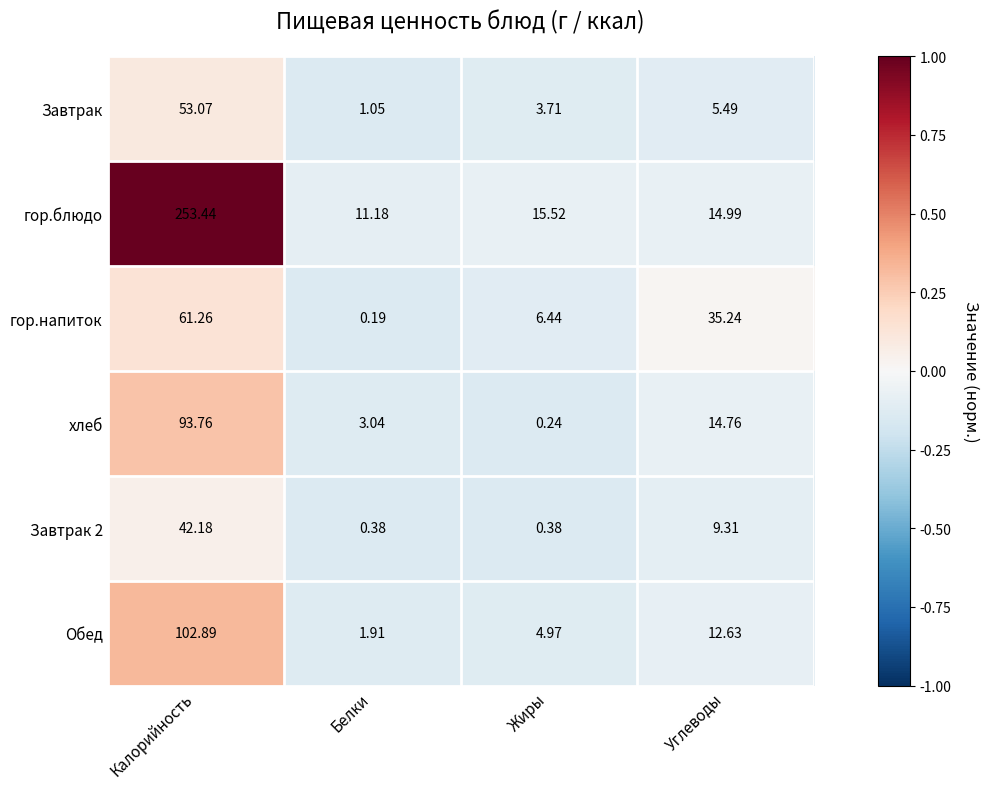

Count the number of data series in this chart.

6